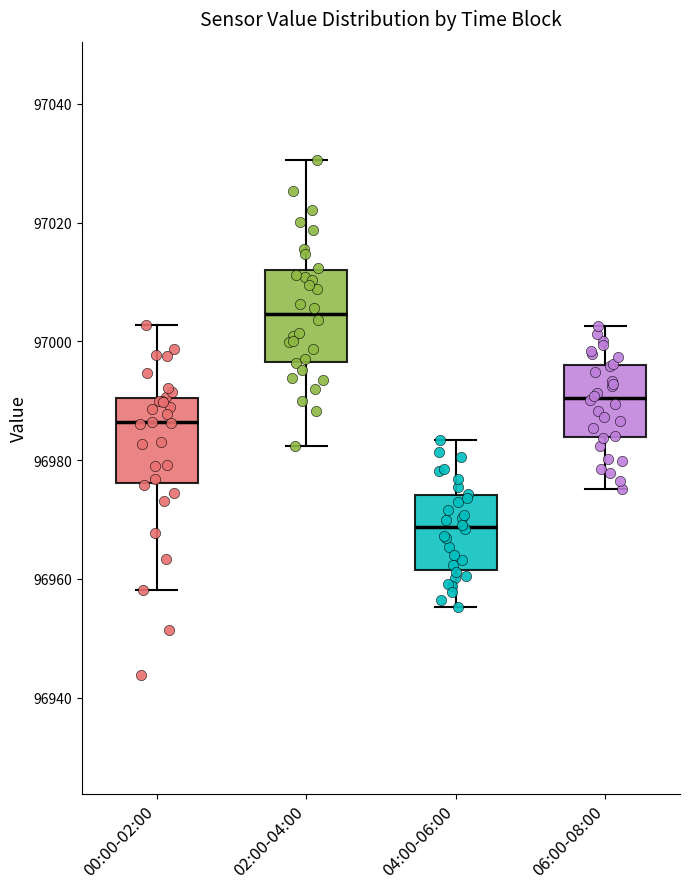

Which box has the highest median line?

02:00-04:00